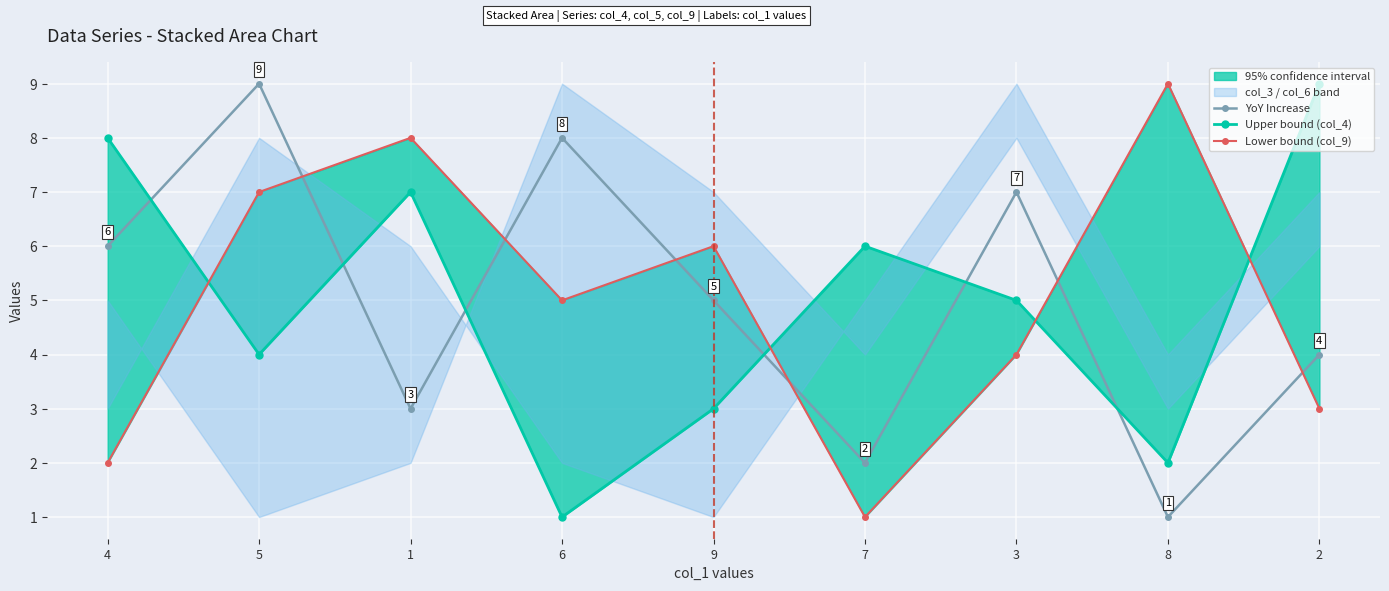

True or false: YoY Increase has a value of 2 at 2.

False